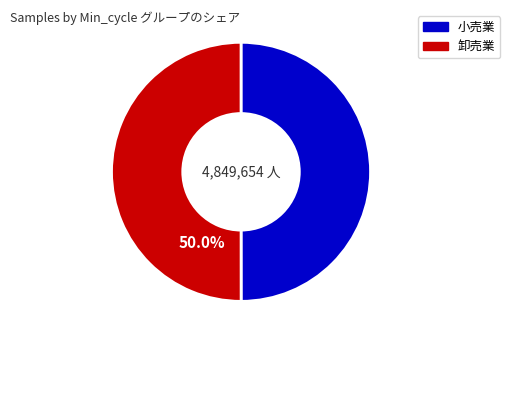

How many slices are in this pie chart?

2